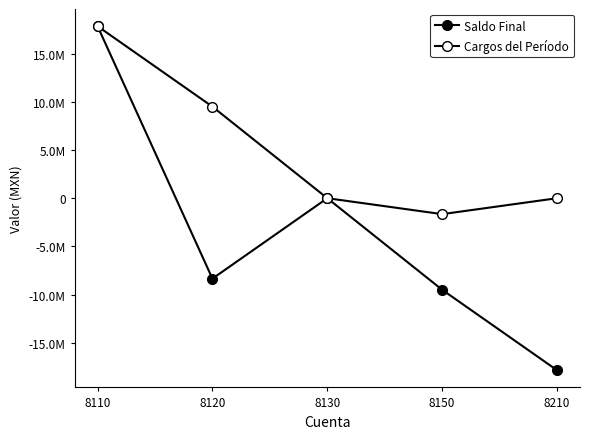

At 8150, list the series in order from largest to smallest.

Cargos del Período, Saldo Final